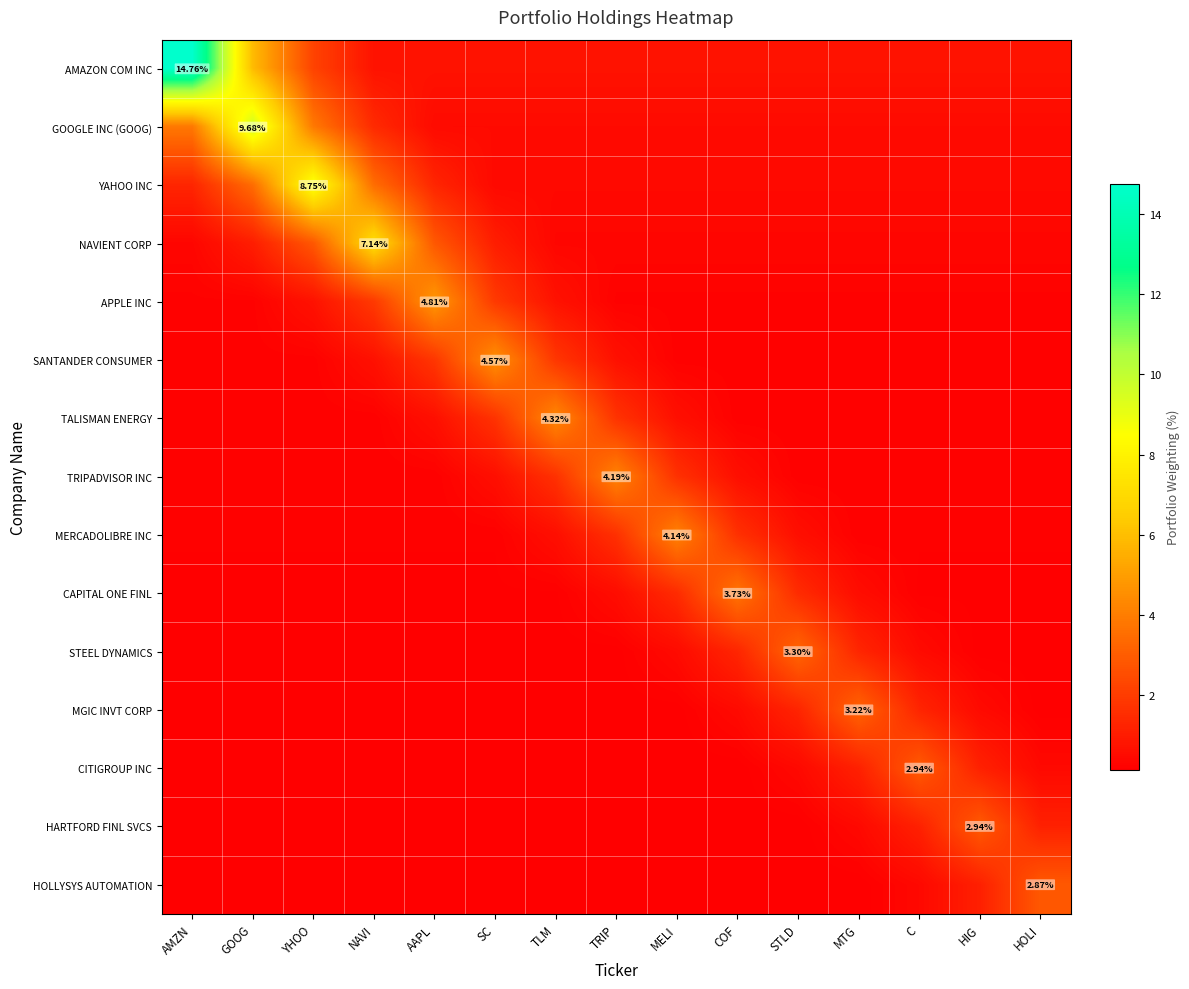

True or false: NAVIENT CORP has a value of 0.4 at HOLI.

True